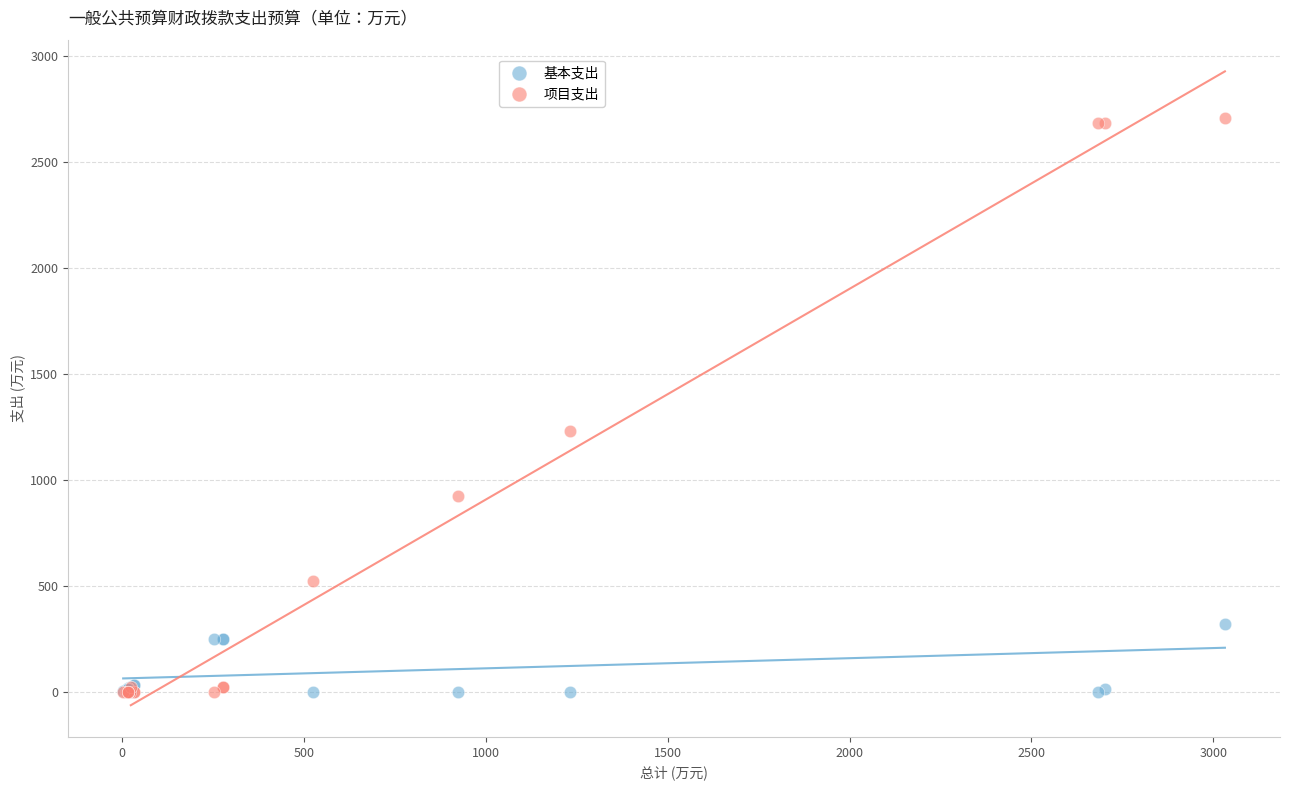

In the 项目支出 series, what Y value is closest to 1354?

1233.1